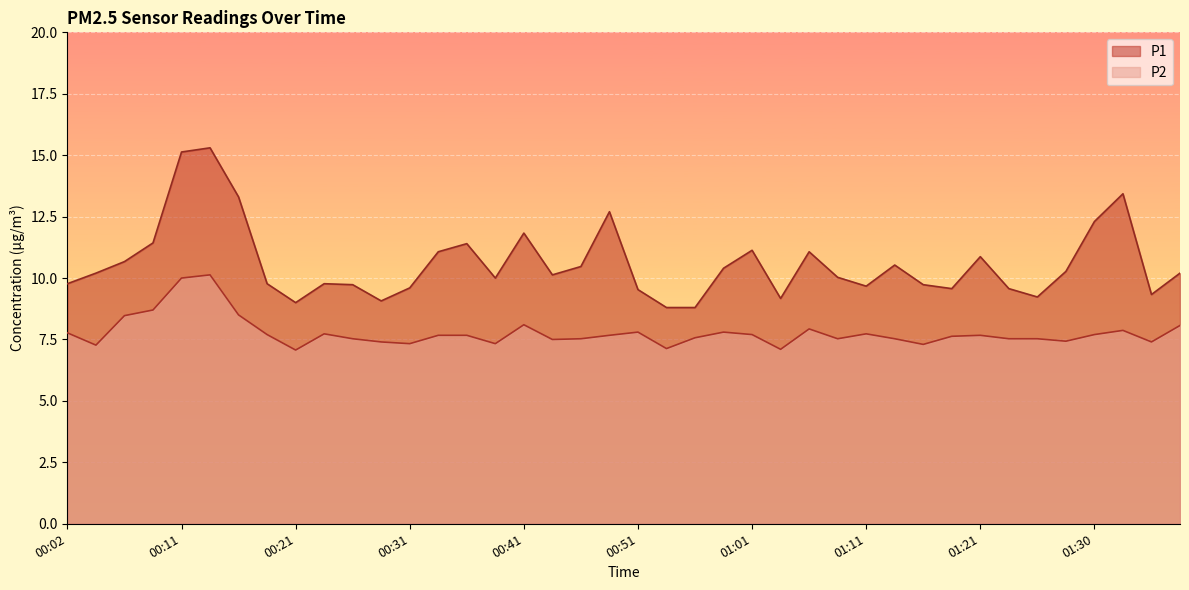

Reading left to right, list all the values displayed in this chart.

P1: 00:02=9.8	00:04=10.2	00:06=10.7	00:09=11.4	00:11=15.1	00:14=15.3	00:16=13.3	00:19=9.8	00:21=9.0	00:24=9.8	00:26=9.7	00:29=9.1	00:31=9.6	00:33=11.1	00:36=11.4	00:38=10.0	00:41=11.8	00:43=10.1	00:46=10.5	00:48=12.7	00:51=9.5	00:53=8.8	00:56=8.8	00:58=10.4	01:01=11.1	01:03=9.2	01:06=11.1	01:08=10.0	01:11=9.7	01:13=10.5	01:16=9.7	01:18=9.6	01:21=10.9	01:23=9.6	01:26=9.2	01:28=10.3	01:30=12.3	01:33=13.4	01:35=9.3	01:38=10.2
P2: 00:02=7.8	00:04=7.3	00:06=8.5	00:09=8.7	00:11=10.0	00:14=10.1	00:16=8.5	00:19=7.7	00:21=7.1	00:24=7.7	00:26=7.5	00:29=7.4	00:31=7.3	00:33=7.7	00:36=7.7	00:38=7.3	00:41=8.1	00:43=7.5	00:46=7.5	00:48=7.7	00:51=7.8	00:53=7.1	00:56=7.6	00:58=7.8	01:01=7.7	01:03=7.1	01:06=7.9	01:08=7.5	01:11=7.7	01:13=7.5	01:16=7.3	01:18=7.6	01:21=7.7	01:23=7.5	01:26=7.5	01:28=7.4	01:30=7.7	01:33=7.9	01:35=7.4	01:38=8.1